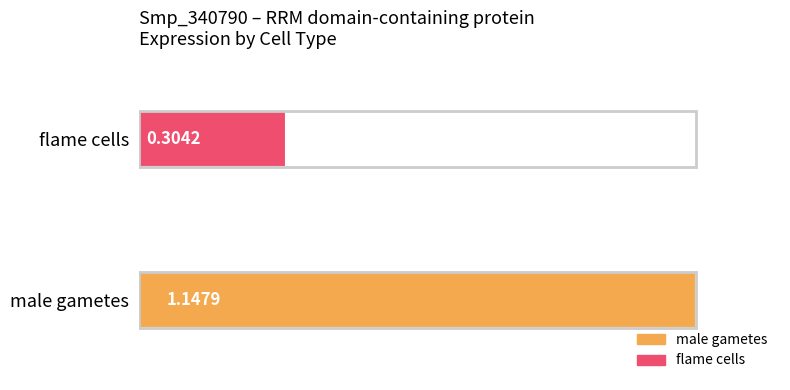

Rank the categories by value from lowest to highest.

flame cells, male gametes